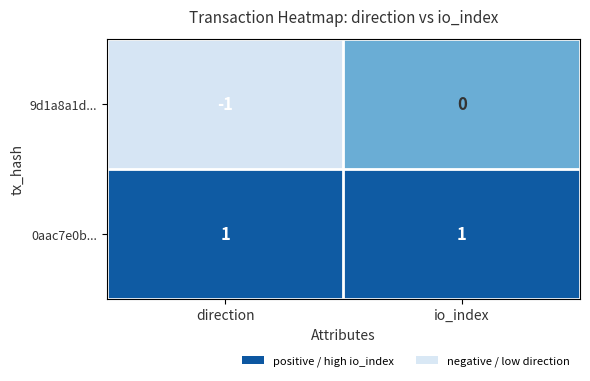

List the series in order of their overall mean, lowest first.

9d1a8a1d..., 0aac7e0b...